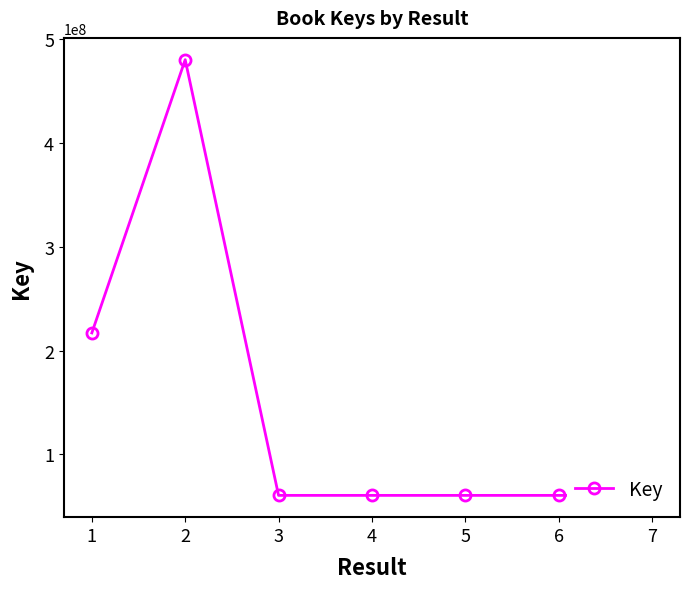

Reading left to right, transcribe all the data shown in this chart.

217098782	480336098	60591290	60589993	60589875	60589711	60588163